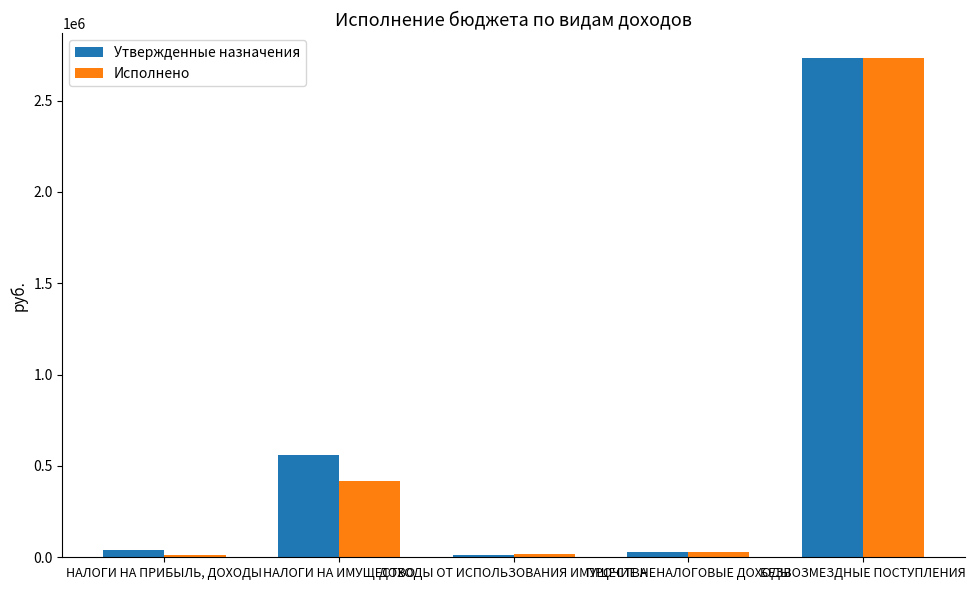

True or false: Утвержденные назначения has a value of 40757.0 at НАЛОГИ НА ПРИБЫЛЬ, ДОХОДЫ.

True